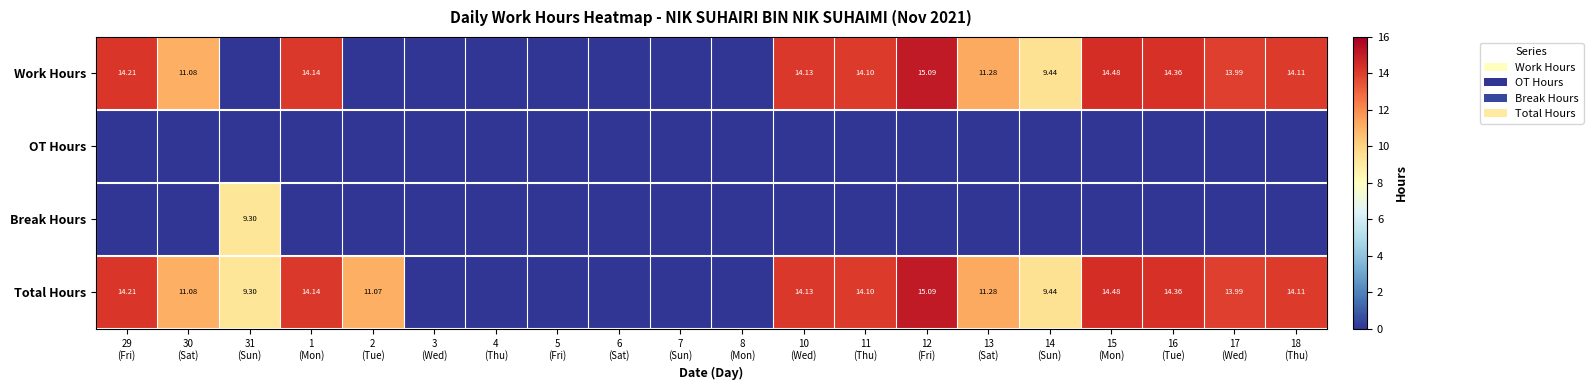

Is the value of Break Hours at 11 (Thu) greater than the value of OT Hours at 17 (Wed)?

No